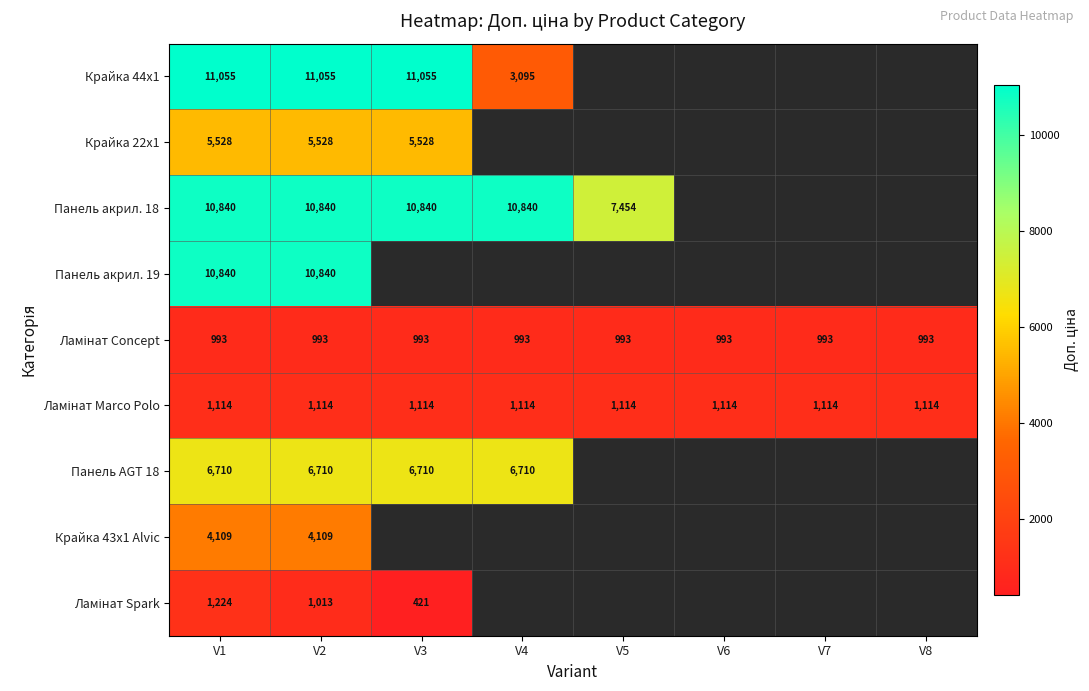

Count the number of data series in this chart.

9